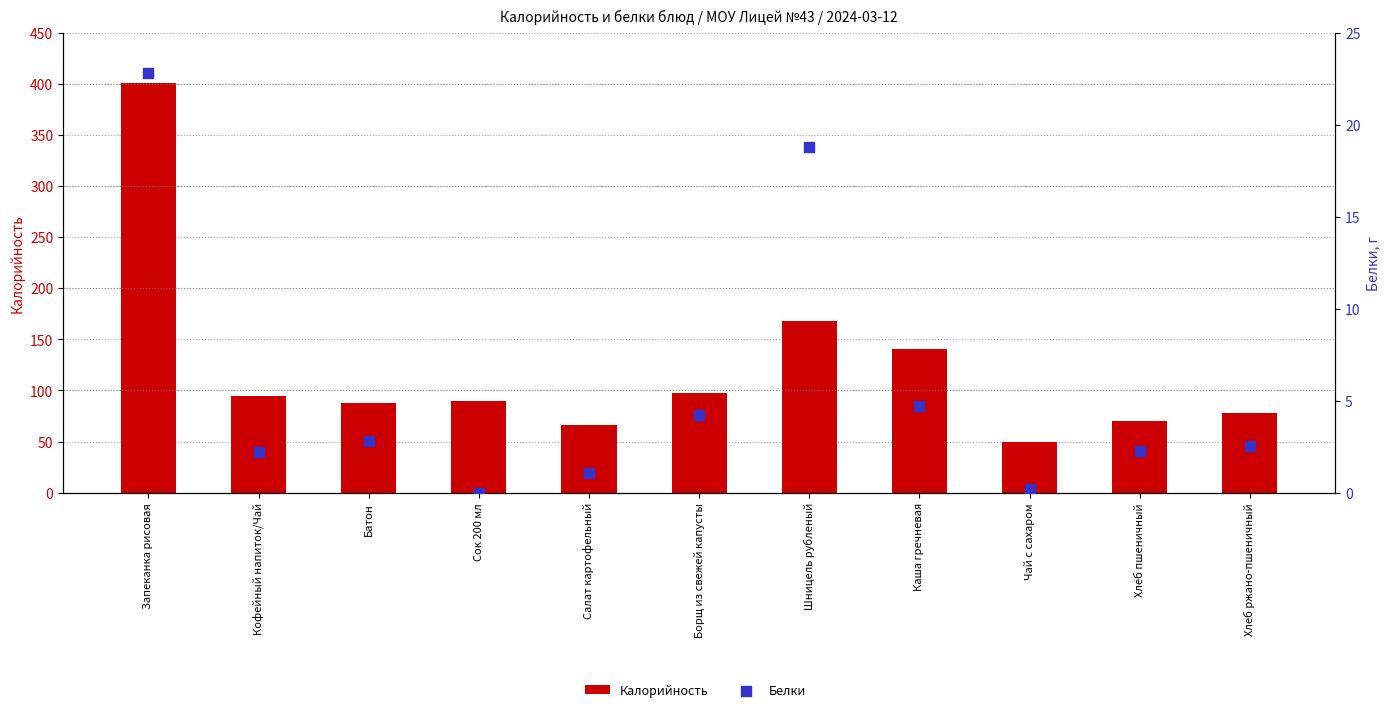

What is the total value across all series at Салат картофельный?

66.8